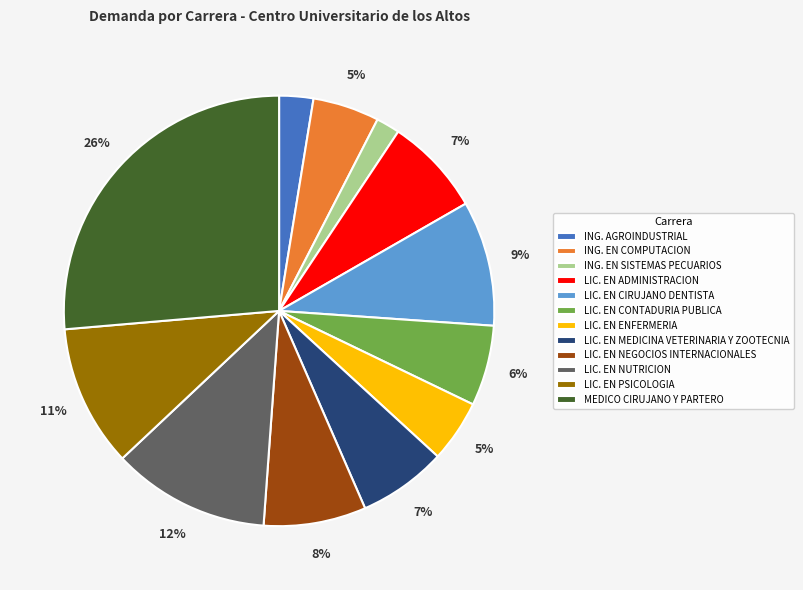

Is there a majority slice in this chart?

No